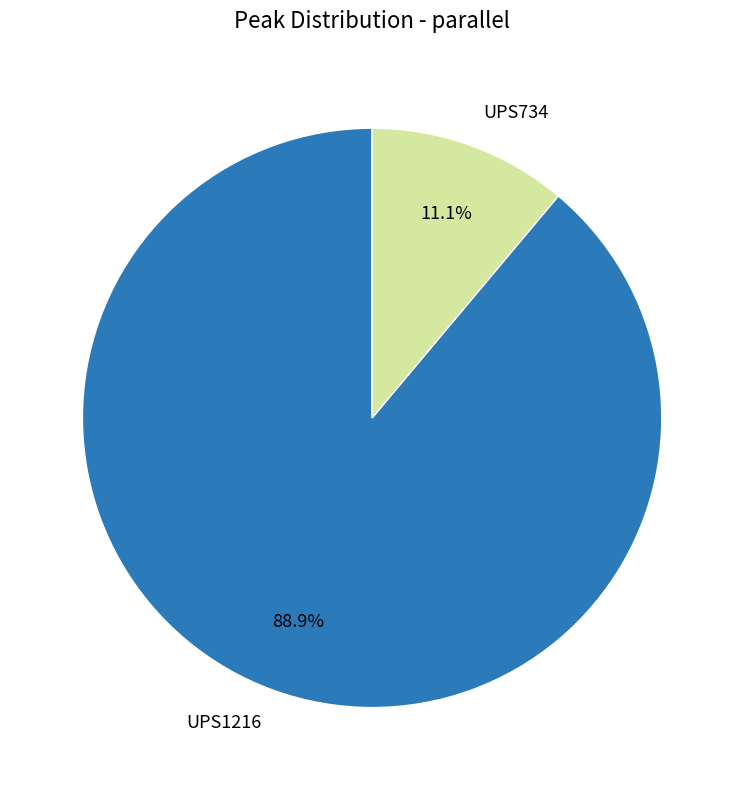

Which category accounts for the majority?

UPS1216